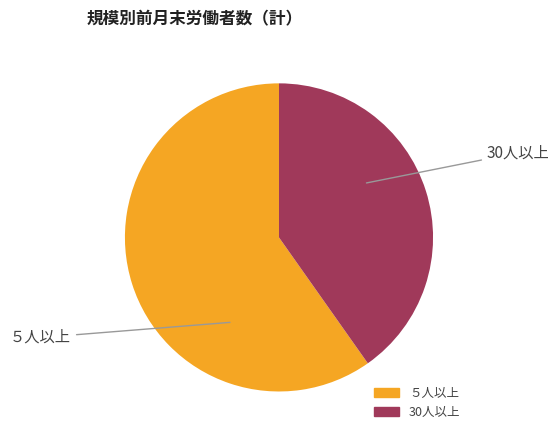

Between ５人以上 and 30人以上, which is larger?

５人以上